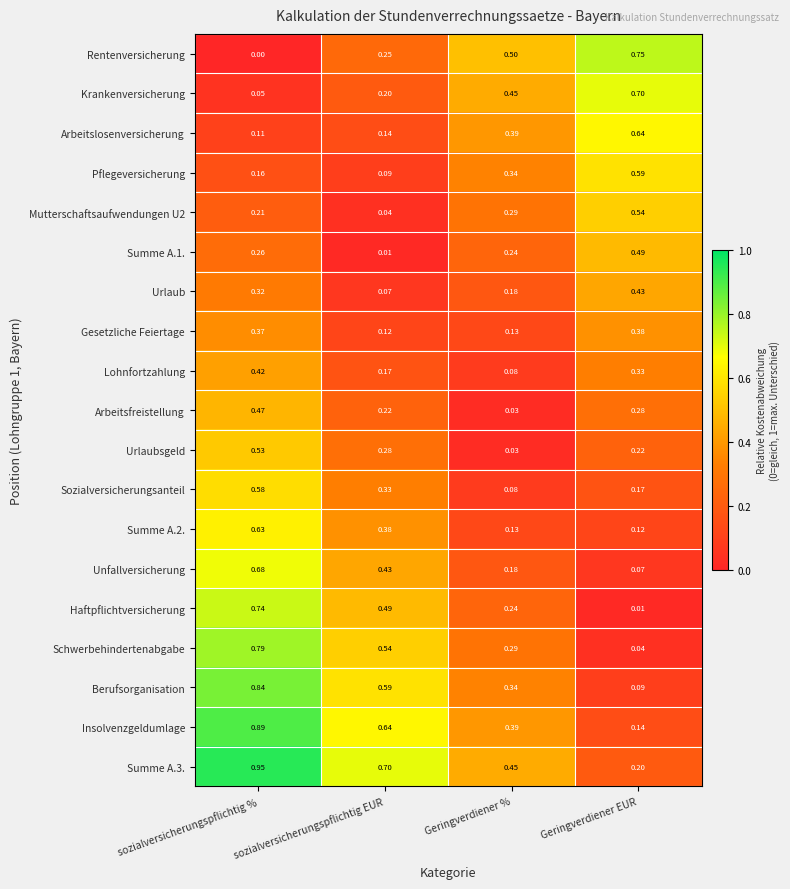

Where is Lohnfortzahlung nearest to the value 0?

Geringverdiener %